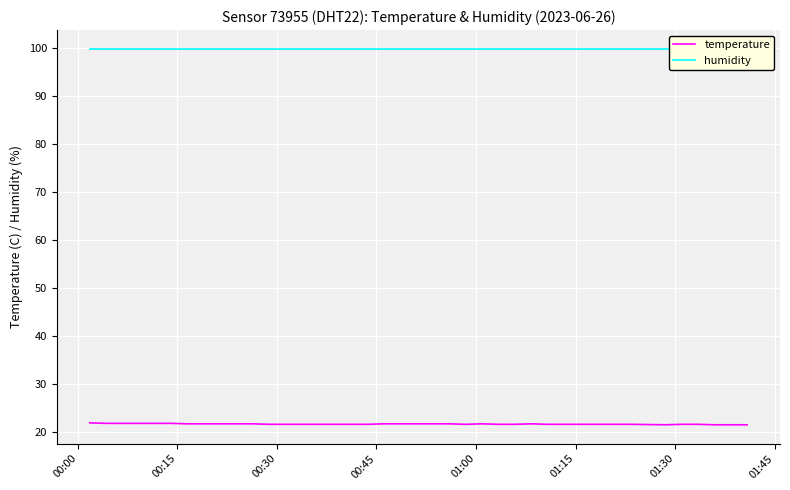

What is the lowest value of the temperature series?

21.5